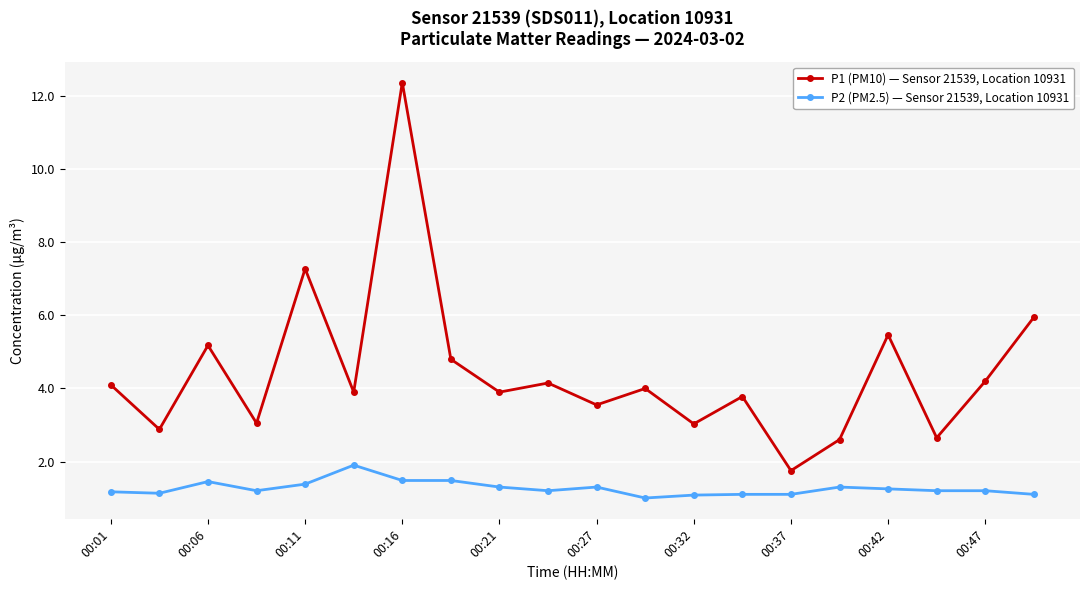

Rank the series by their average value, from highest to lowest.

P1 (PM10) — Sensor 21539, Location 10931, P2 (PM2.5) — Sensor 21539, Location 10931